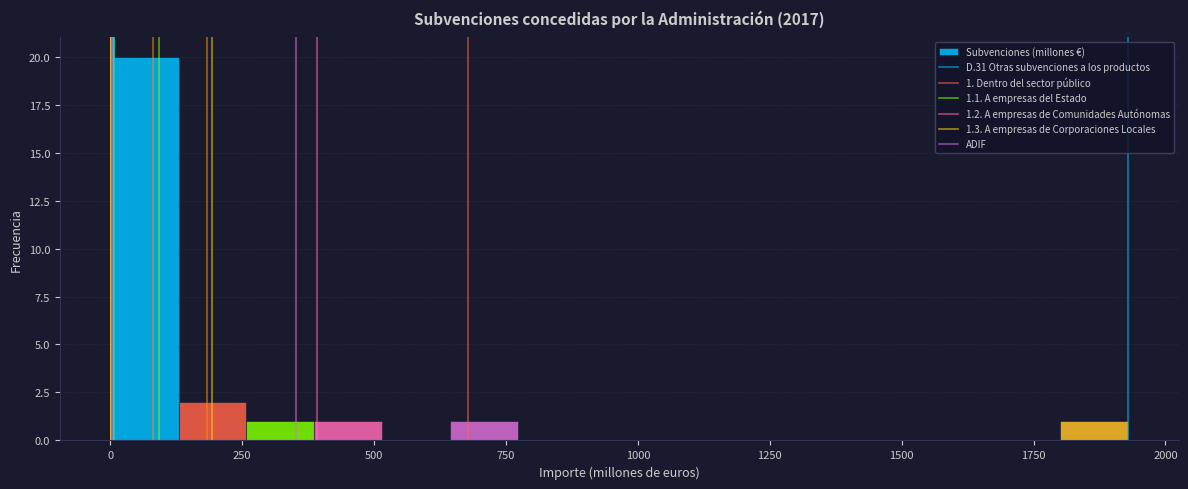

Read against the x-axis, roughly where is the centre of the tallest bar?

50